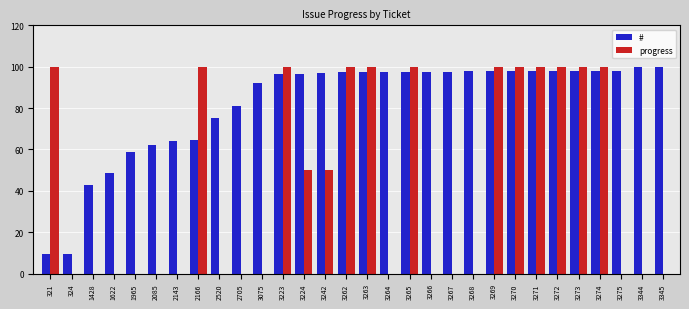

The progress series shows 40.7 at 3268. True or false?

False